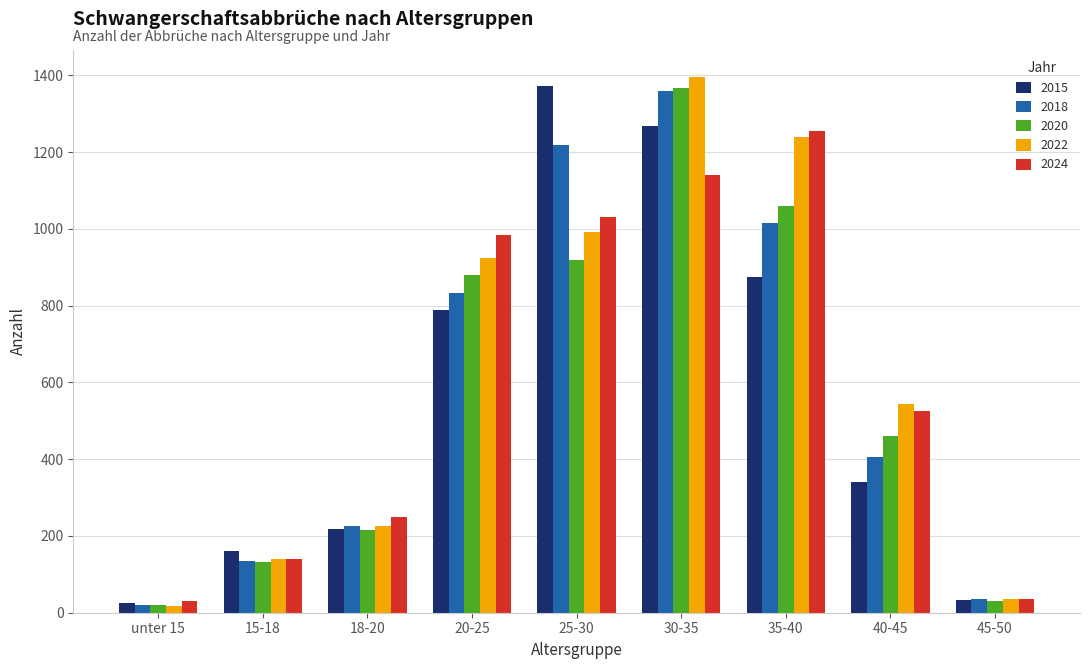

Where is 2018 nearest to the value 690?

20-25